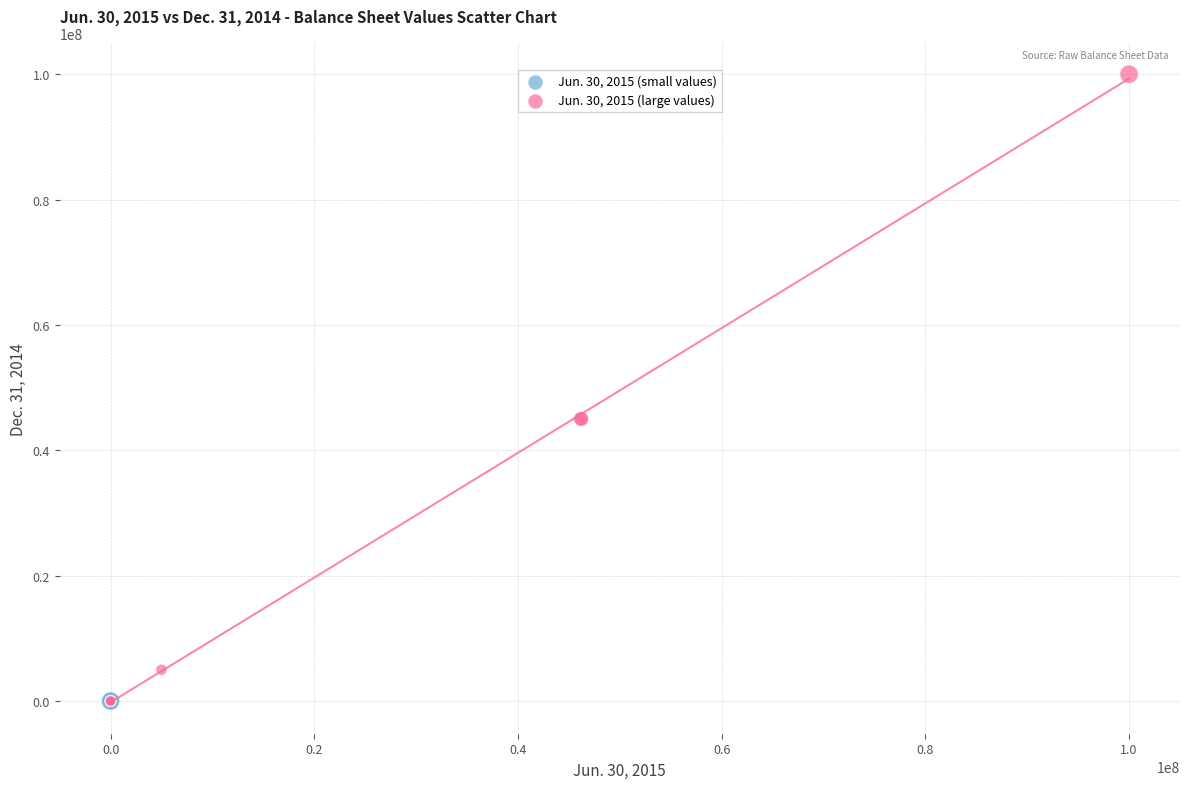

Which series contains the highest Y value?

Jun. 30, 2015 (large values)